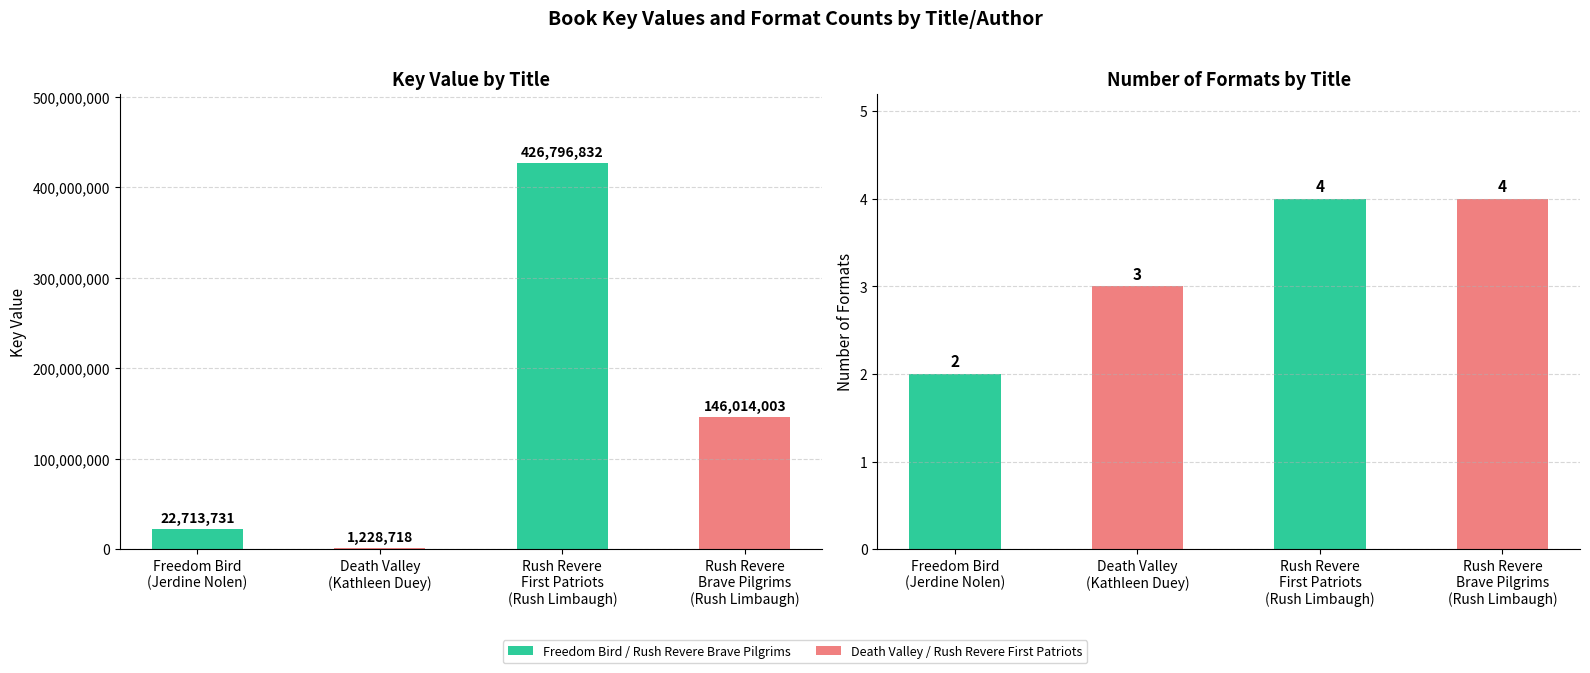

Where does the Key Value series first go above 146014003?

Rush Revere
First Patriots
(Rush Limbaugh)